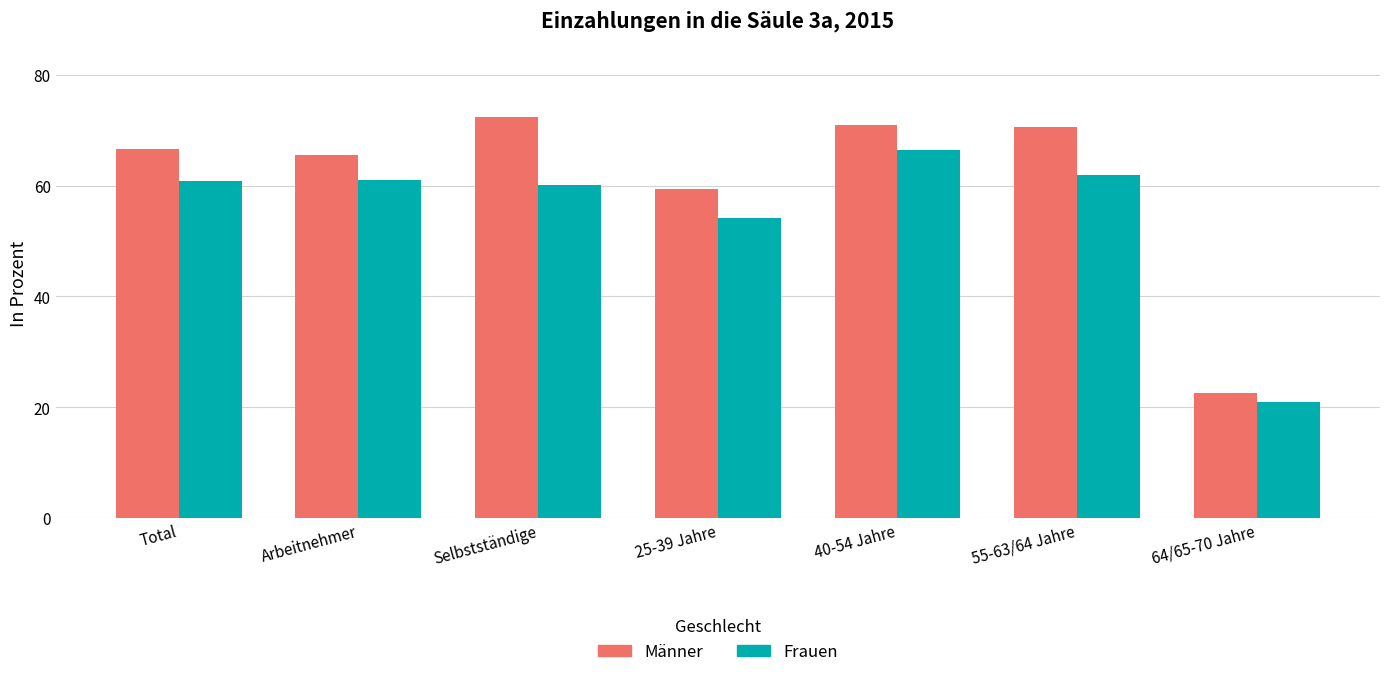

The Männer series shows 66.5 at Total. True or false?

True